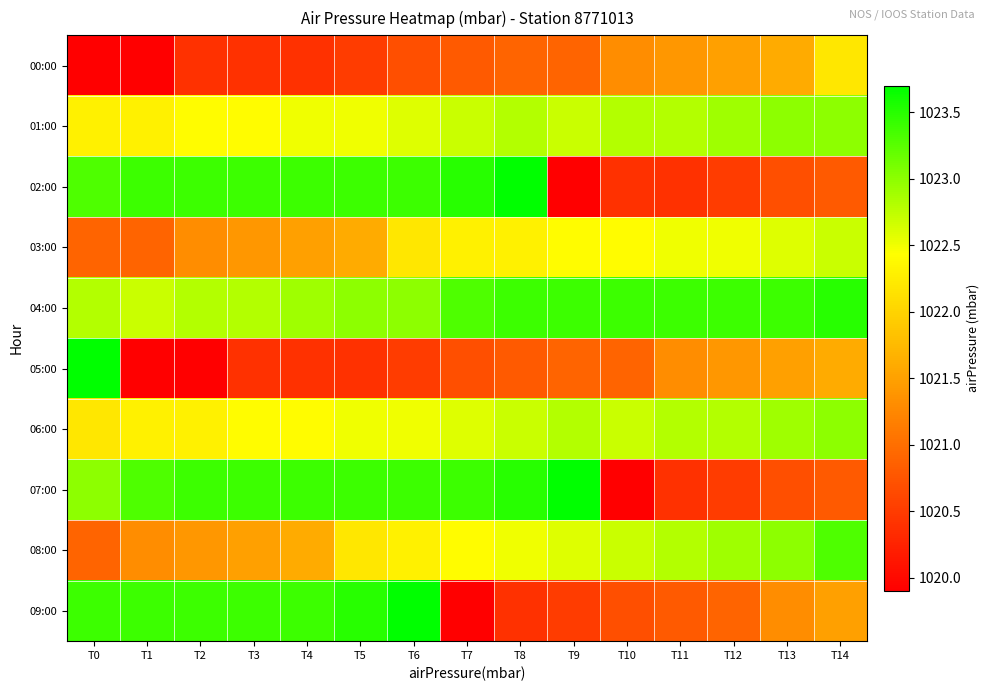

What is the total value across all series at T1?

10219.4